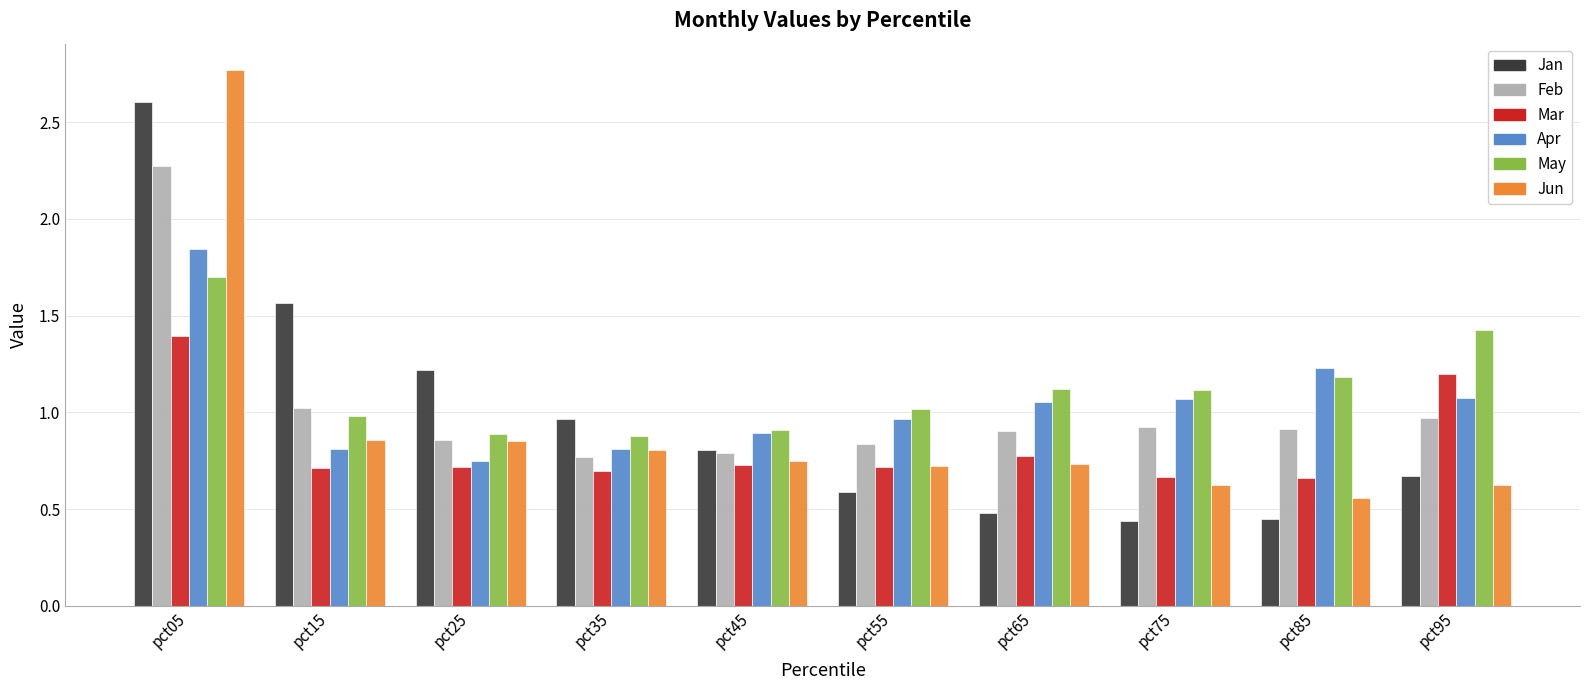

Rank the series by their maximum value, from lowest to highest.

Mar, May, Apr, Feb, Jan, Jun